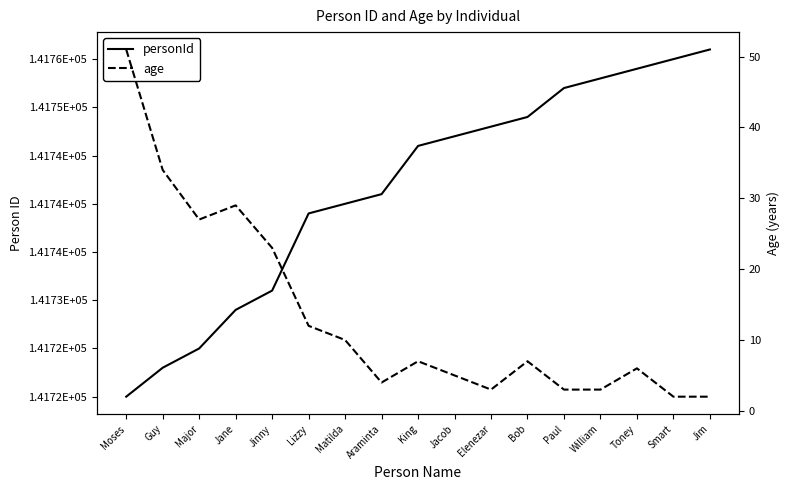

True or false: personId and age intersect in this chart.

False